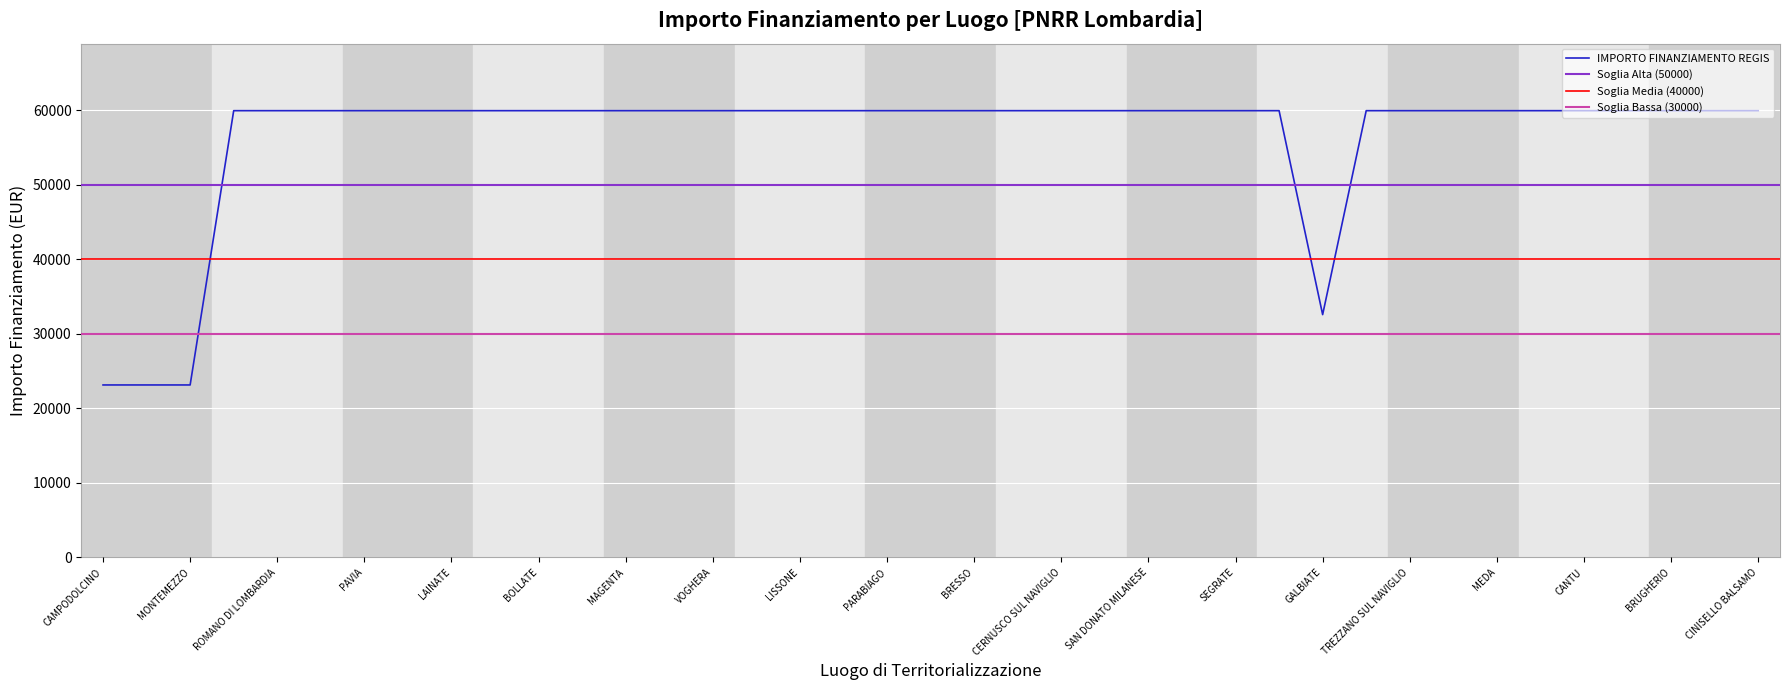

What is the label of the 13th point from the left?

MAGENTA